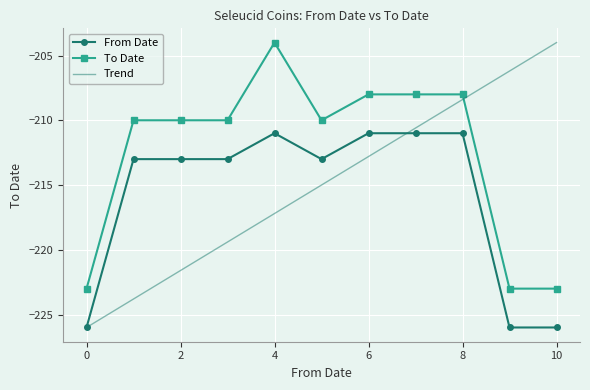

Is the value of To Date at 10 greater than the value of From Date at 2?

No